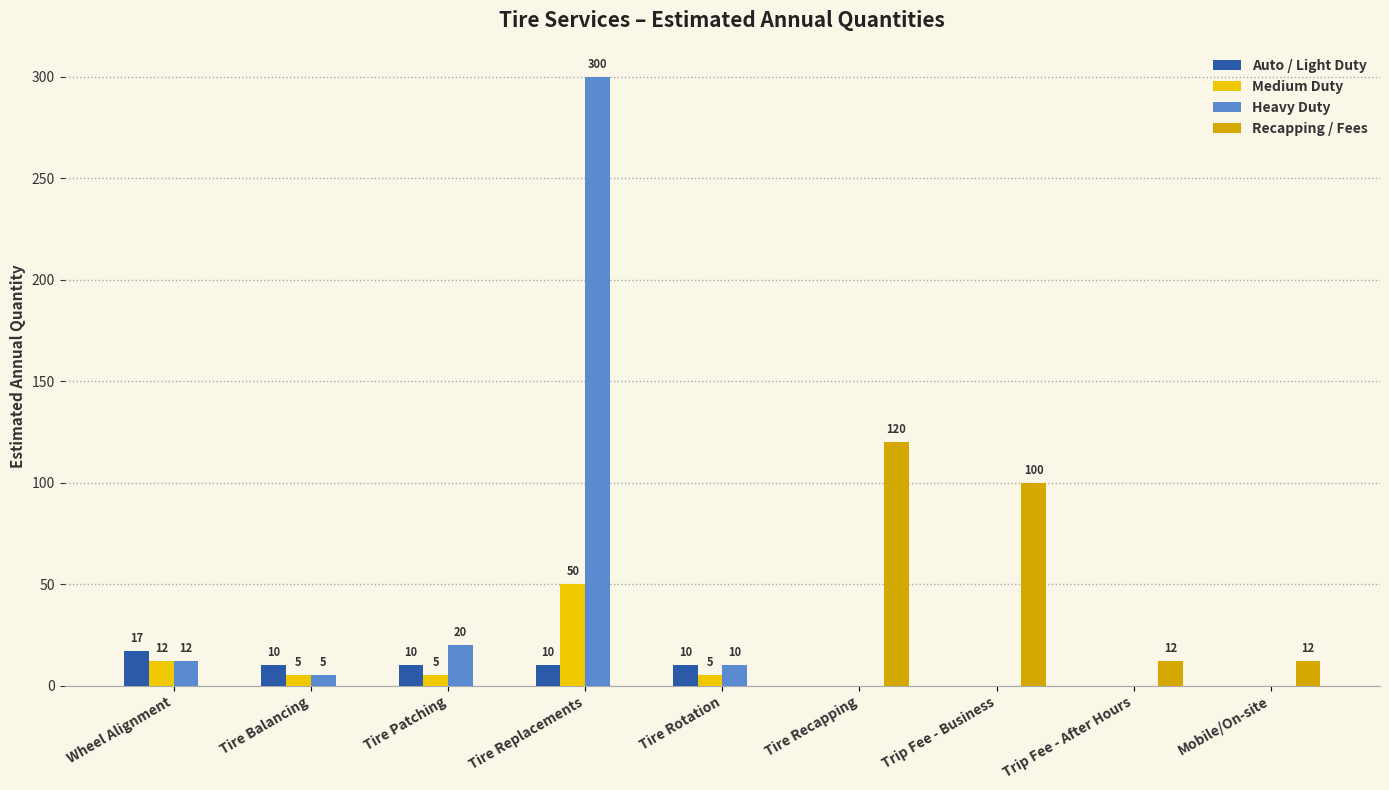

What is the greatest value displayed?

300